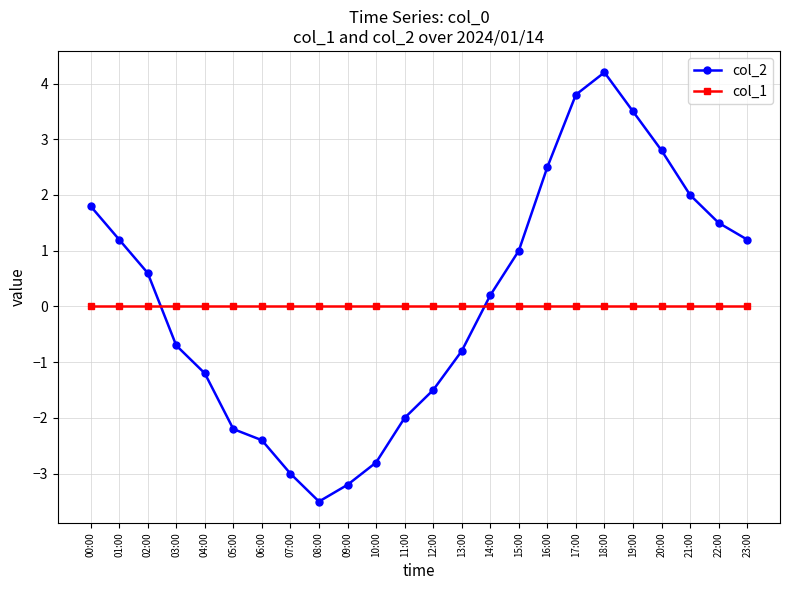

Reading right to left, transcribe all the data shown in this chart.

col_2: 23:00=1.2	22:00=1.5	21:00=2.0	20:00=2.8	19:00=3.5	18:00=4.2	17:00=3.8	16:00=2.5	15:00=1.0	14:00=0.2	13:00=-0.8	12:00=-1.5	11:00=-2.0	10:00=-2.8	09:00=-3.2	08:00=-3.5	07:00=-3.0	06:00=-2.4	05:00=-2.2	04:00=-1.2	03:00=-0.7	02:00=0.6	01:00=1.2	00:00=1.8
col_1: 23:00=0.0	22:00=0.0	21:00=0.0	20:00=0.0	19:00=0.0	18:00=0.0	17:00=0.0	16:00=0.0	15:00=0.0	14:00=0.0	13:00=0.0	12:00=0.0	11:00=0.0	10:00=0.0	09:00=0.0	08:00=0.0	07:00=0.0	06:00=0.0	05:00=0.0	04:00=0.0	03:00=0.0	02:00=0.0	01:00=0.0	00:00=0.0